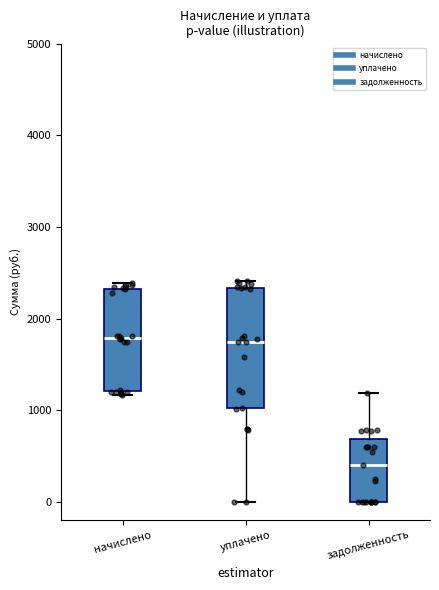

Reading left to right, transcribe this box plot: for each box, give where its median line is, the range the box spans, and where its two whiskers end, as read against the y-axis. The values are not printed on the chart, so give them approximately, as read against the axis.

начислено: median 1800, box 1200 to 2300, whiskers 1200 (just below the box's lower edge) to 2400
уплачено: median 1700, box 1000 to 2300, whiskers 0 to 2400
задолженность: median 400, box 0 to 700, whiskers 0 to 1200